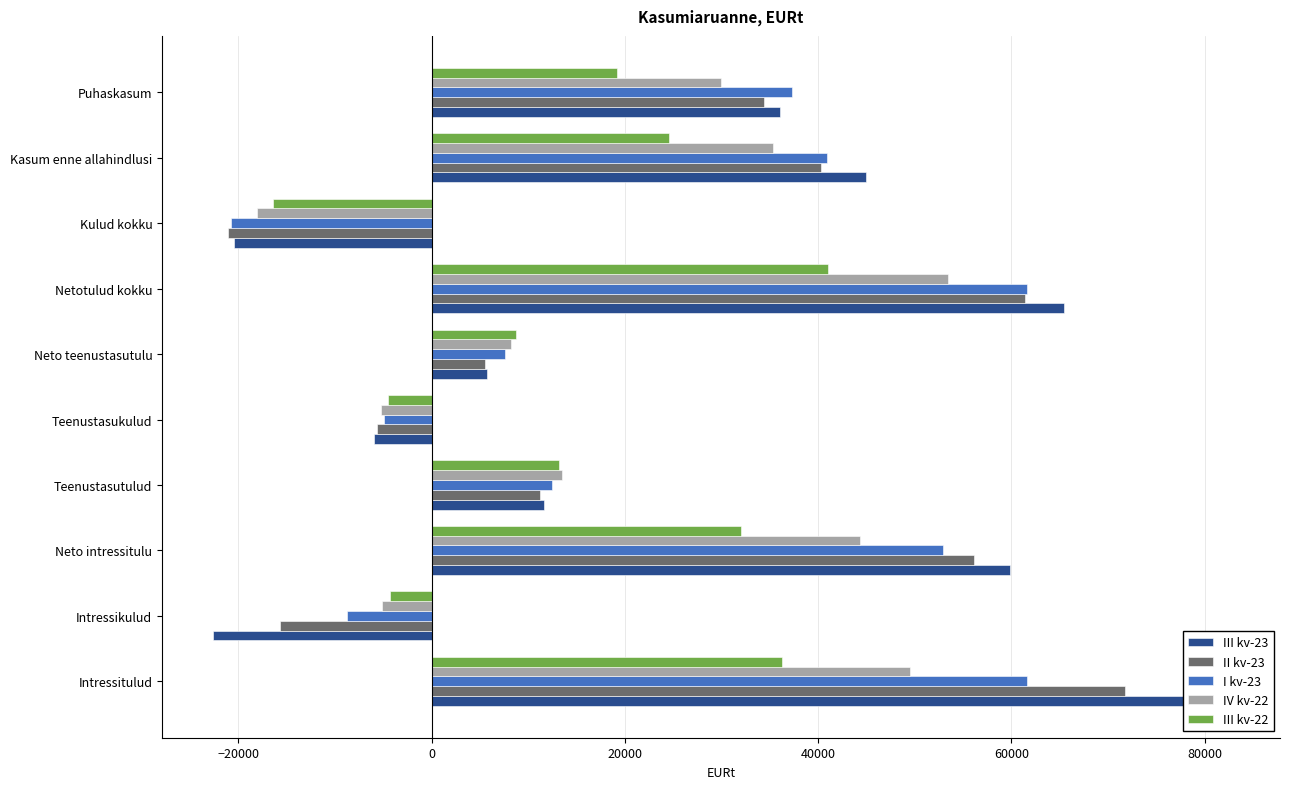

How many values in III kv-22 are below zero?

3